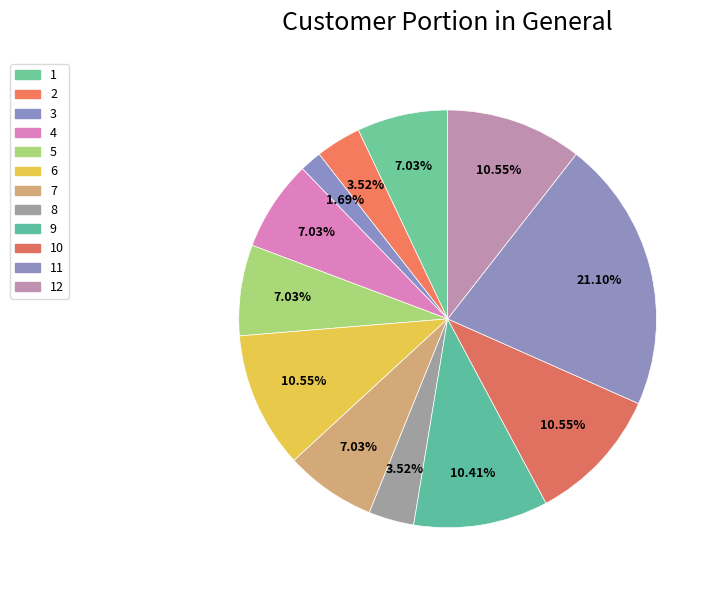

To the nearest percent, what is the difference between the largest and smallest slice percentages?

19%